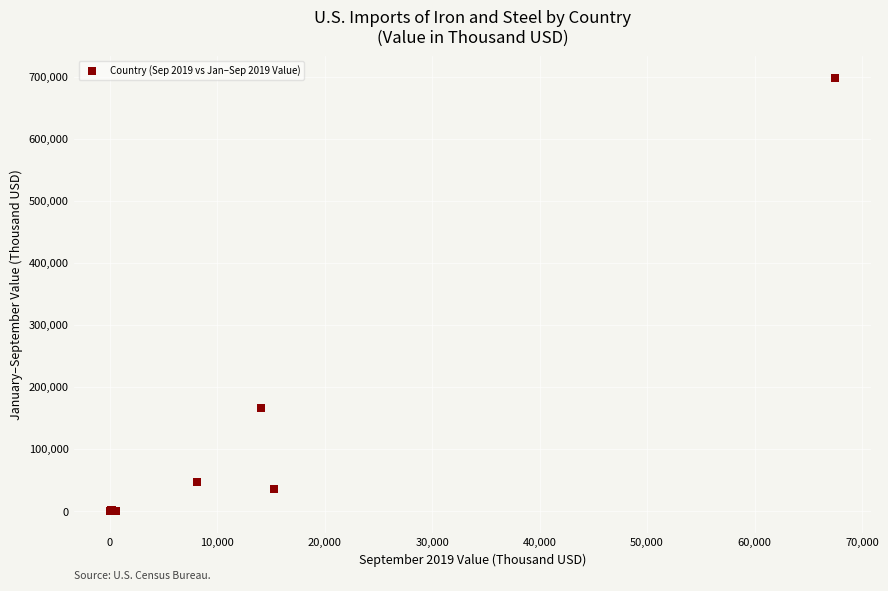

What Y value in the scatter plot is closest to 349126?

166000